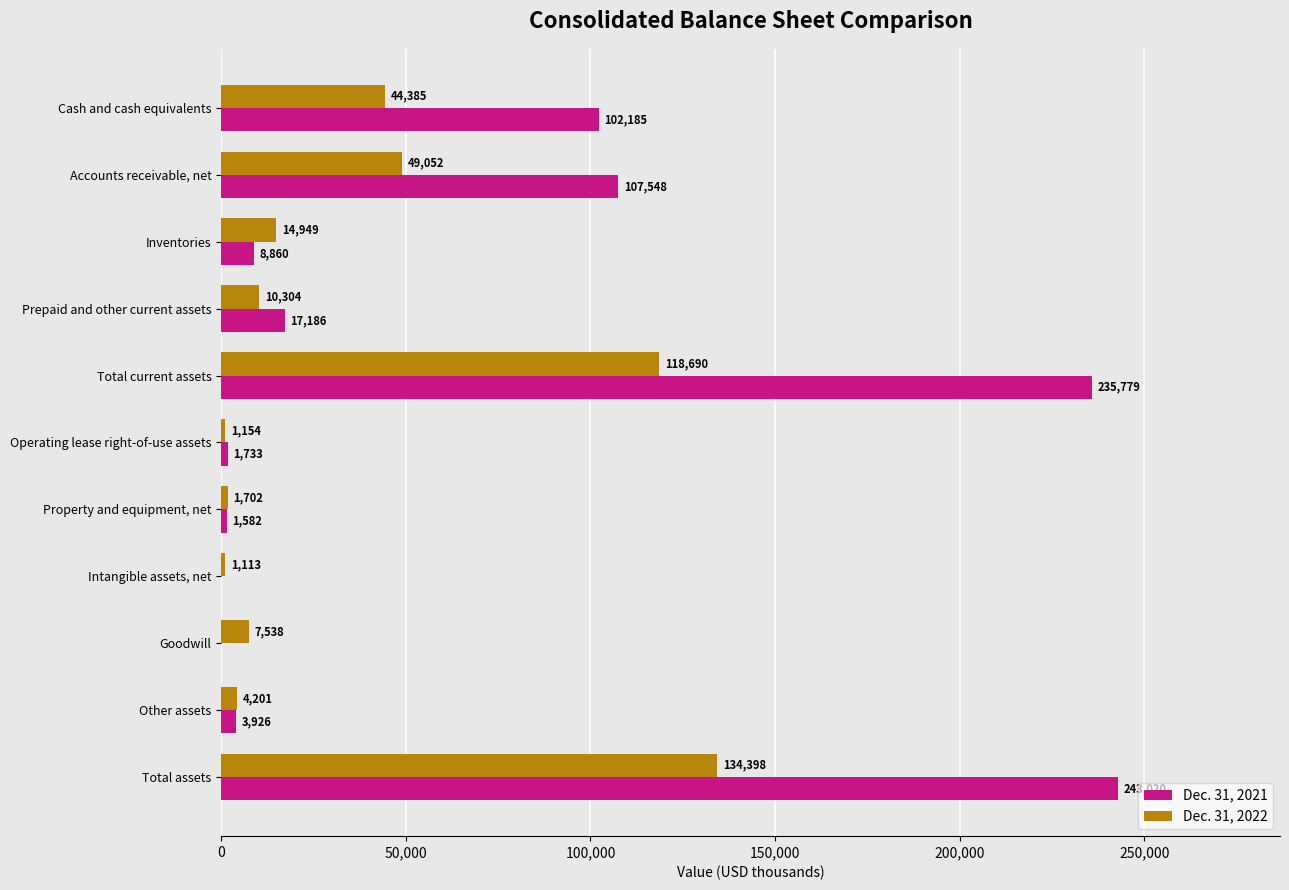

What is the sum of all Dec. 31, 2021 values?

721819